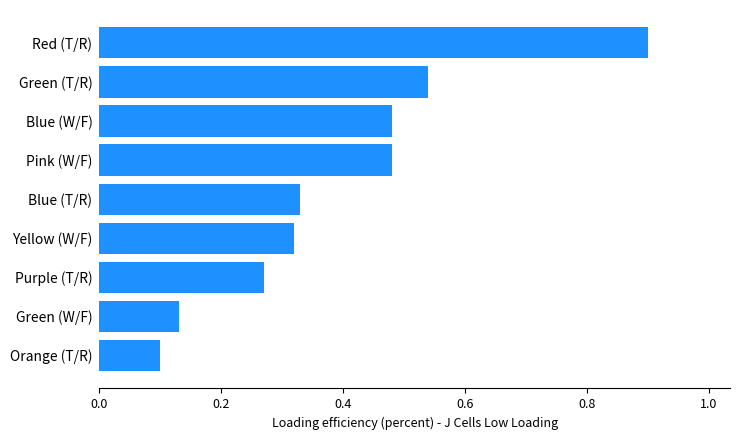

What is the sum of all values?

3.6